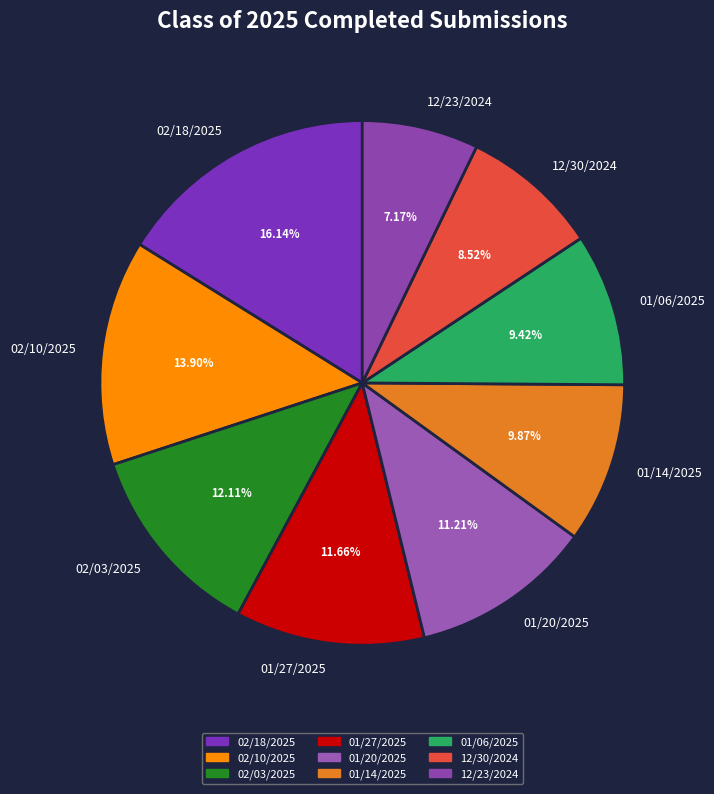

Count the number of slices in the pie.

9